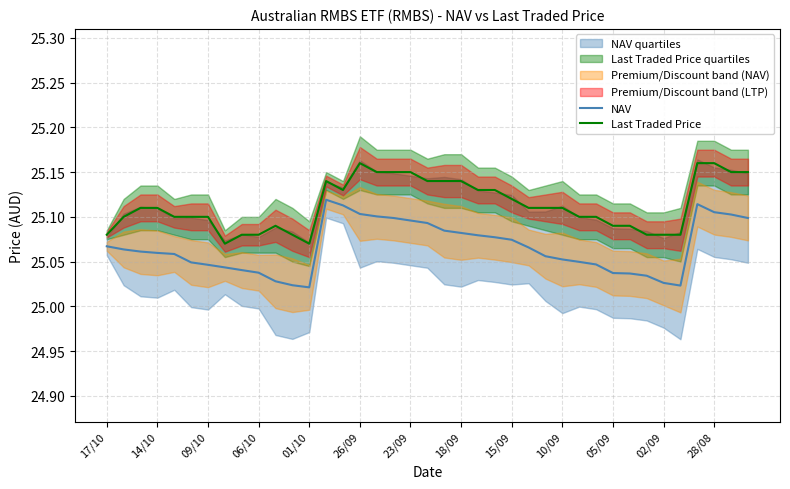

How many NAV values are between 25 and 26?

39